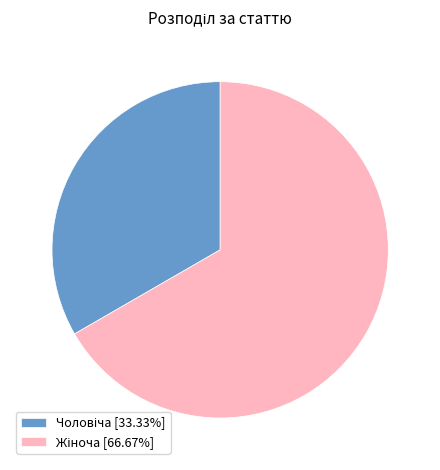

Does any single category account for the majority?

Yes